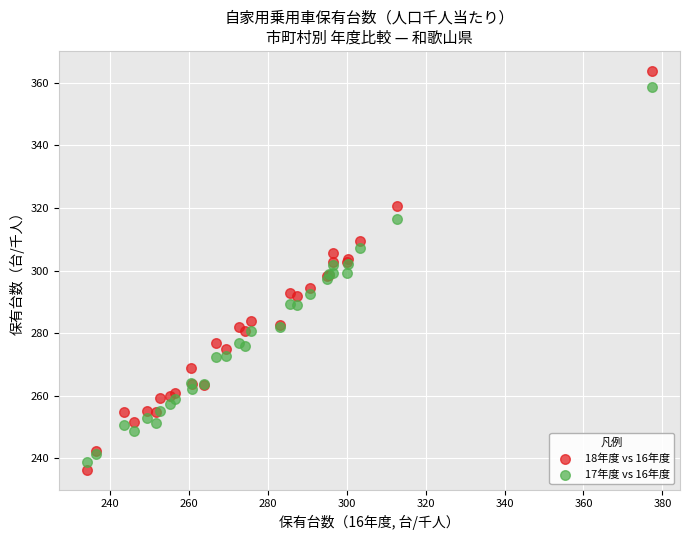

What is the X range (max minus min) for the scatter plot?

143.0